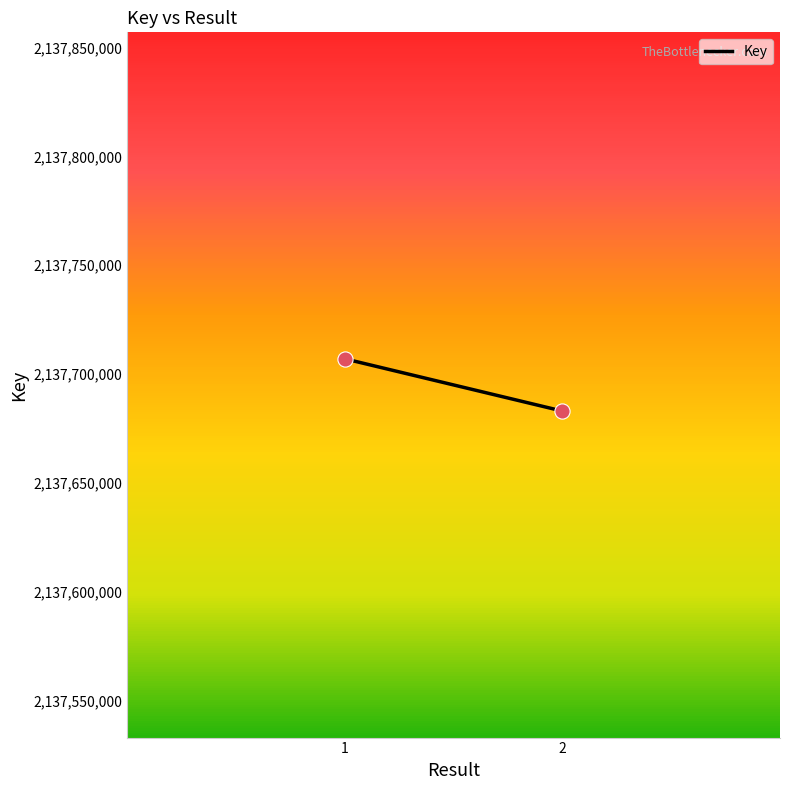

What is the average Y value?

2137694997